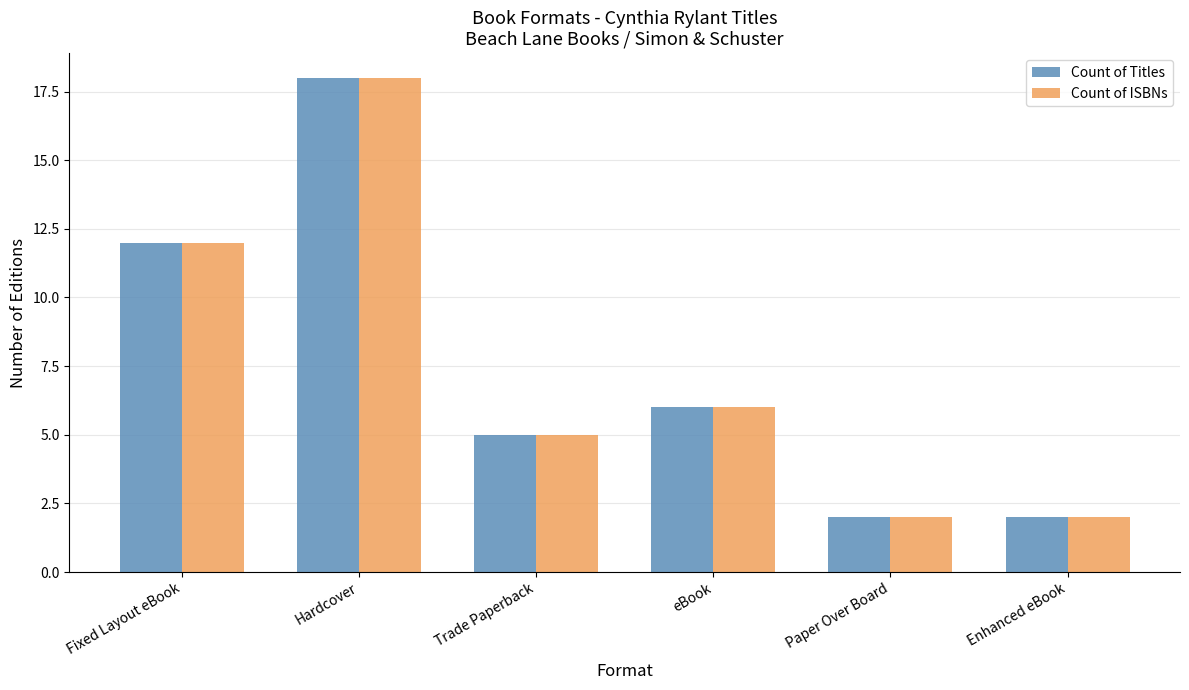

At which label does Count of ISBNs first exceed 6?

Fixed Layout eBook